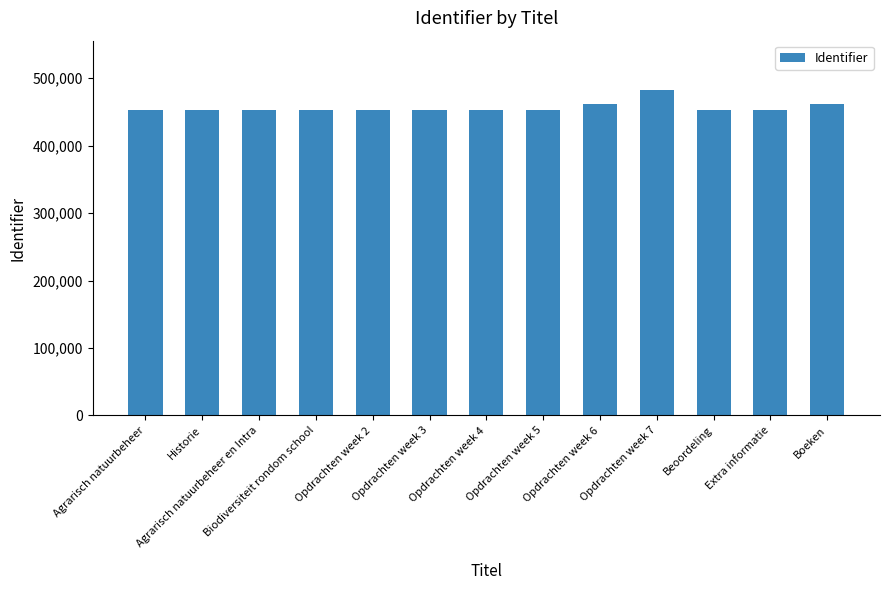

Approximately how many times larger is the value at Historie compared to Opdrachten week 5?

1.0